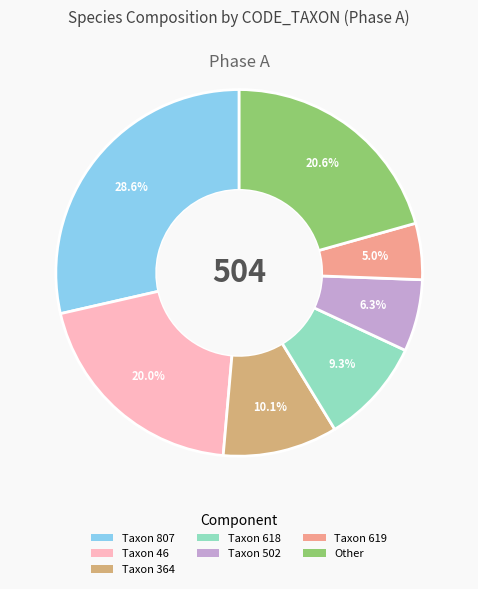

Is there a majority slice in this chart?

No